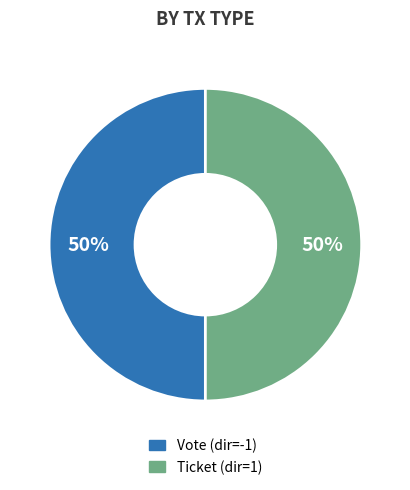

Combined, do Ticket (dir=1) and Vote (dir=-1) account for over 50%?

Yes